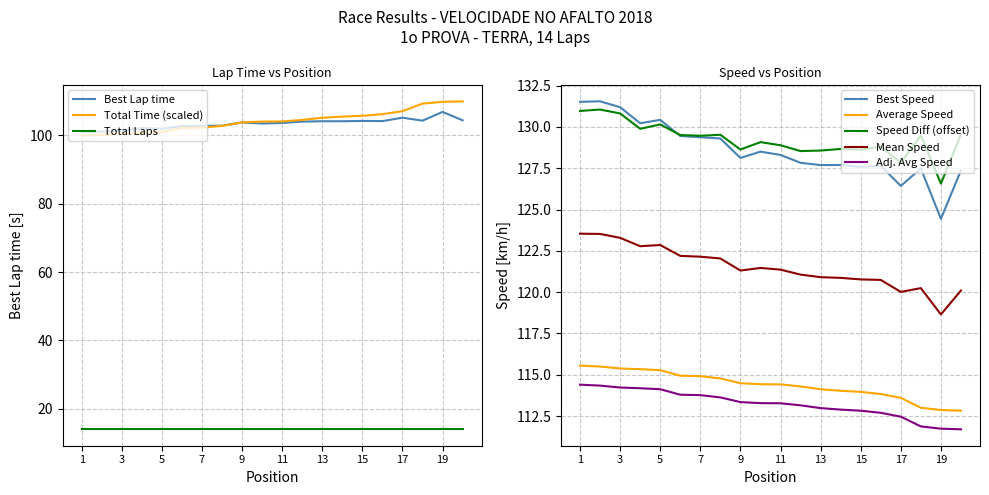

Is it true that Total Time (scaled) equals 101.0 at 5?

True